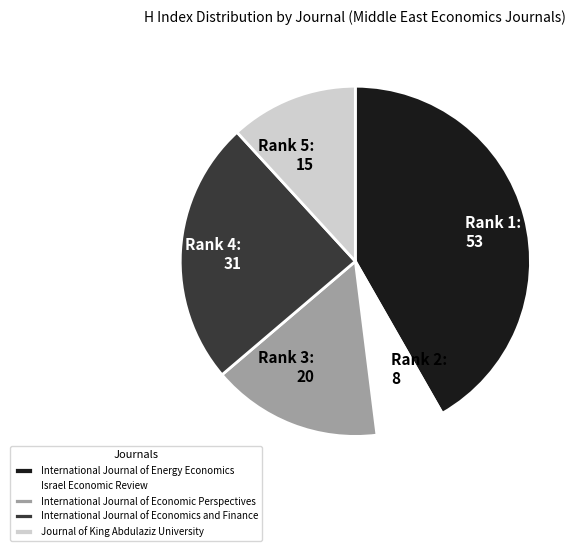

Between Journal of King Abdulaziz University and Israel Economic Review, which is larger?

Journal of King Abdulaziz University